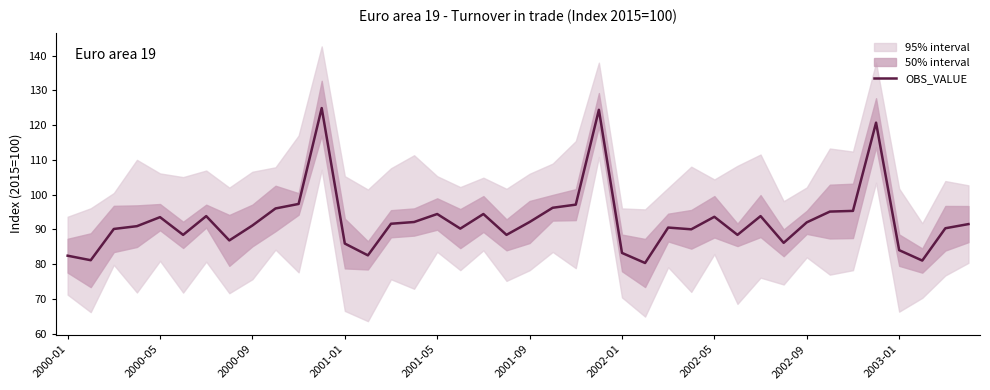

True or false: OBS_VALUE has a value of 147.8 at 2000-09.

False